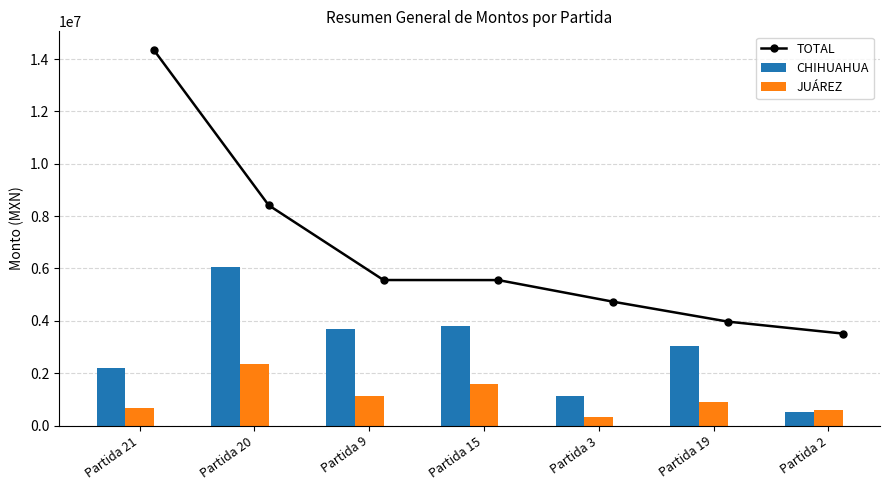

Count the number of data series in this chart.

3